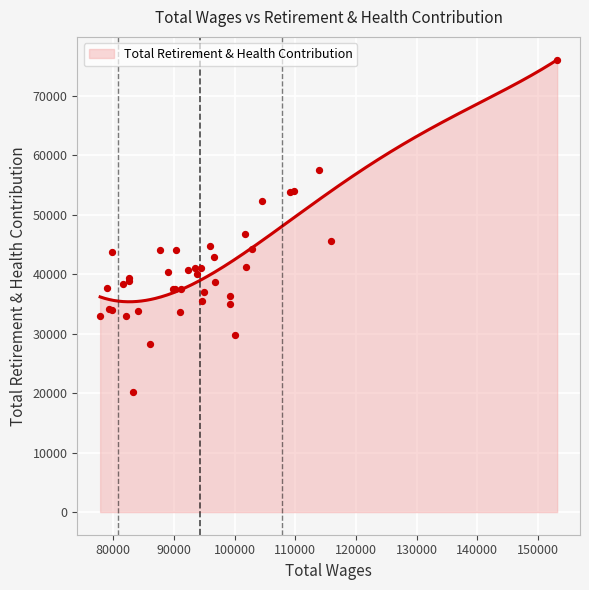

Which series reaches the minimum Y coordinate?

Total Retirement & Health Contribution